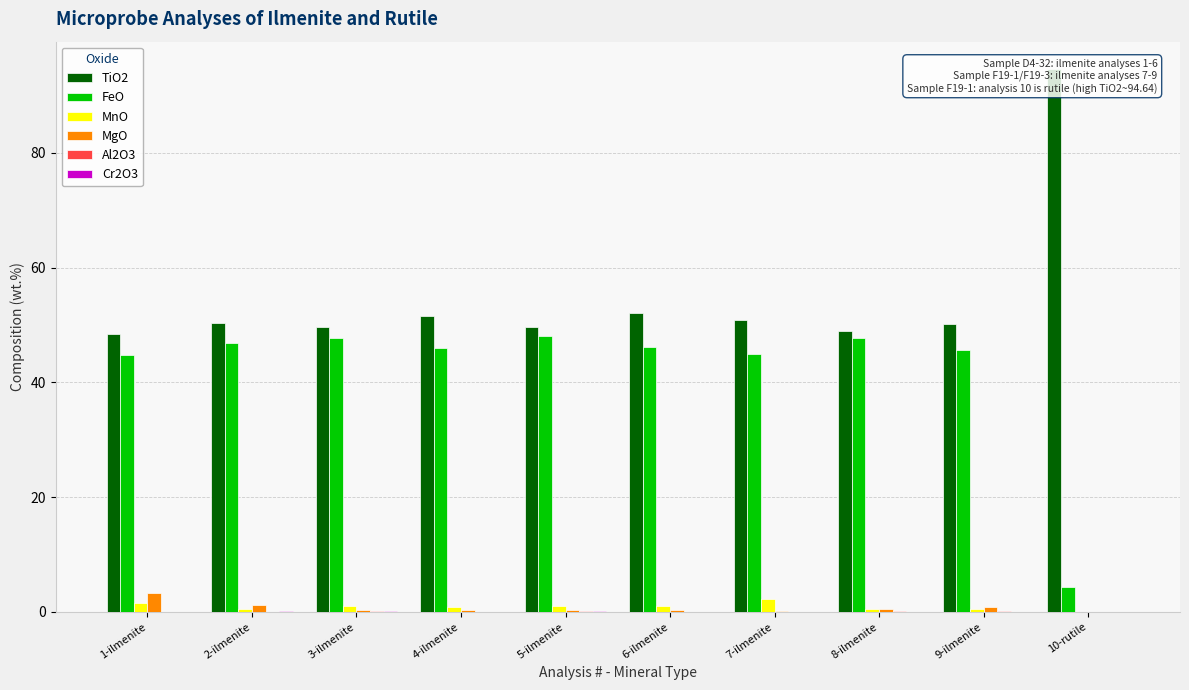

Reading left to right, what are all the values shown in this chart?

TiO2: 48.4	50.4	49.6	51.6	49.6	52.1	50.8	49.0	50.2	94.6
FeO: 44.7	46.9	47.8	46.0	48.0	46.1	45.0	47.7	45.7	4.4
MnO: 1.6	0.5	1.1	0.9	1.1	1.0	2.2	0.6	0.5	0.1
MgO: 3.3	1.2	0.3	0.3	0.3	0.3	0.2	0.5	0.9	0.0
Al2O3: 0.1	0.1	0.1	0.0	0.1	0.0	0.0	0.1	0.1	0.0
Cr2O3: 0.1	0.2	0.2	0.0	0.2	0.1	0.1	0.0	0.0	0.0